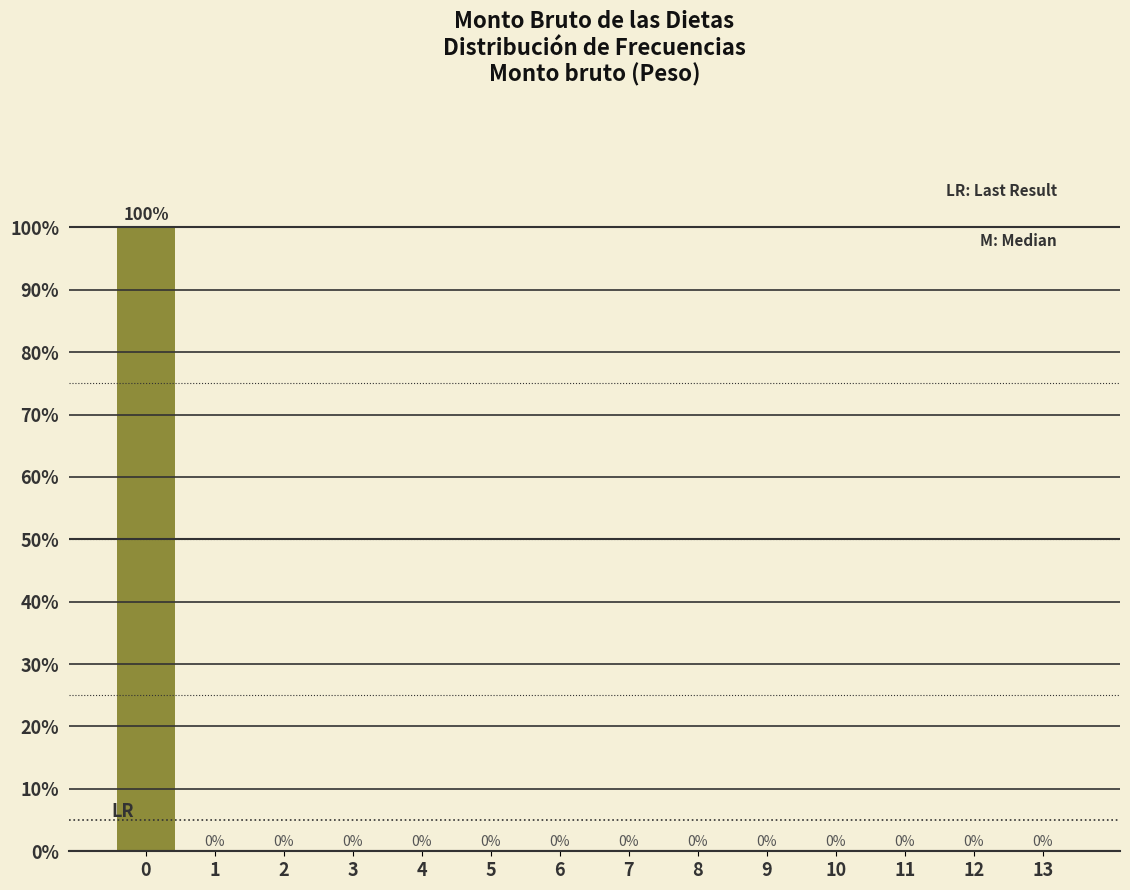

Reading left to right, transcribe all the data shown in this chart.

0=100	1=0	2=0	3=0	4=0	5=0	6=0	7=0	8=0	9=0	10=0	11=0	12=0	13=0